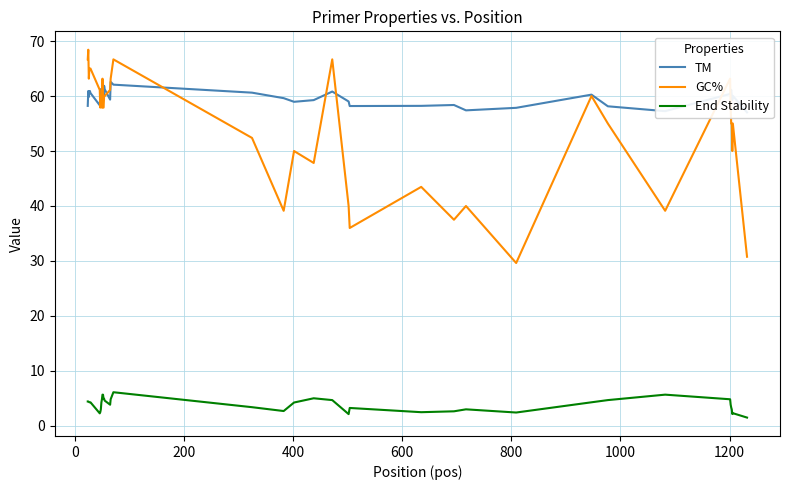

What is the highest value of the GC% series?

68.4